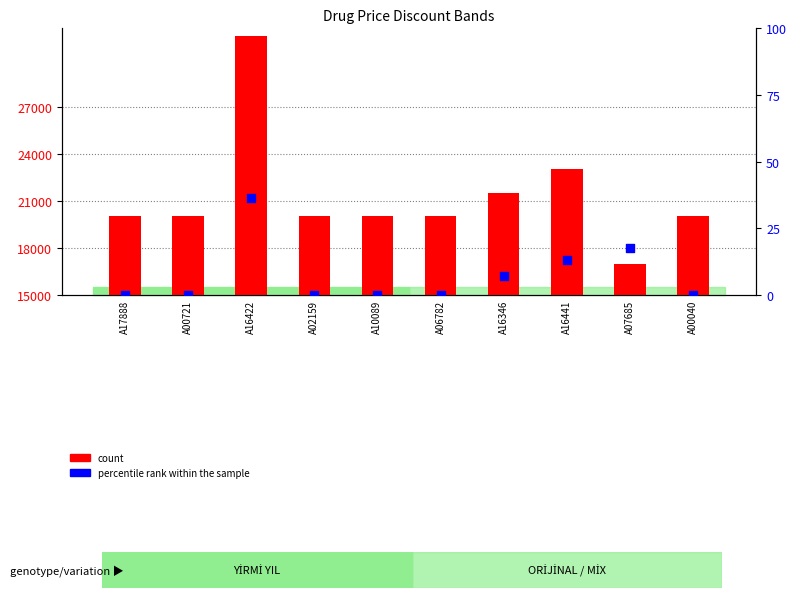

Which series reaches the maximum Y coordinate?

count